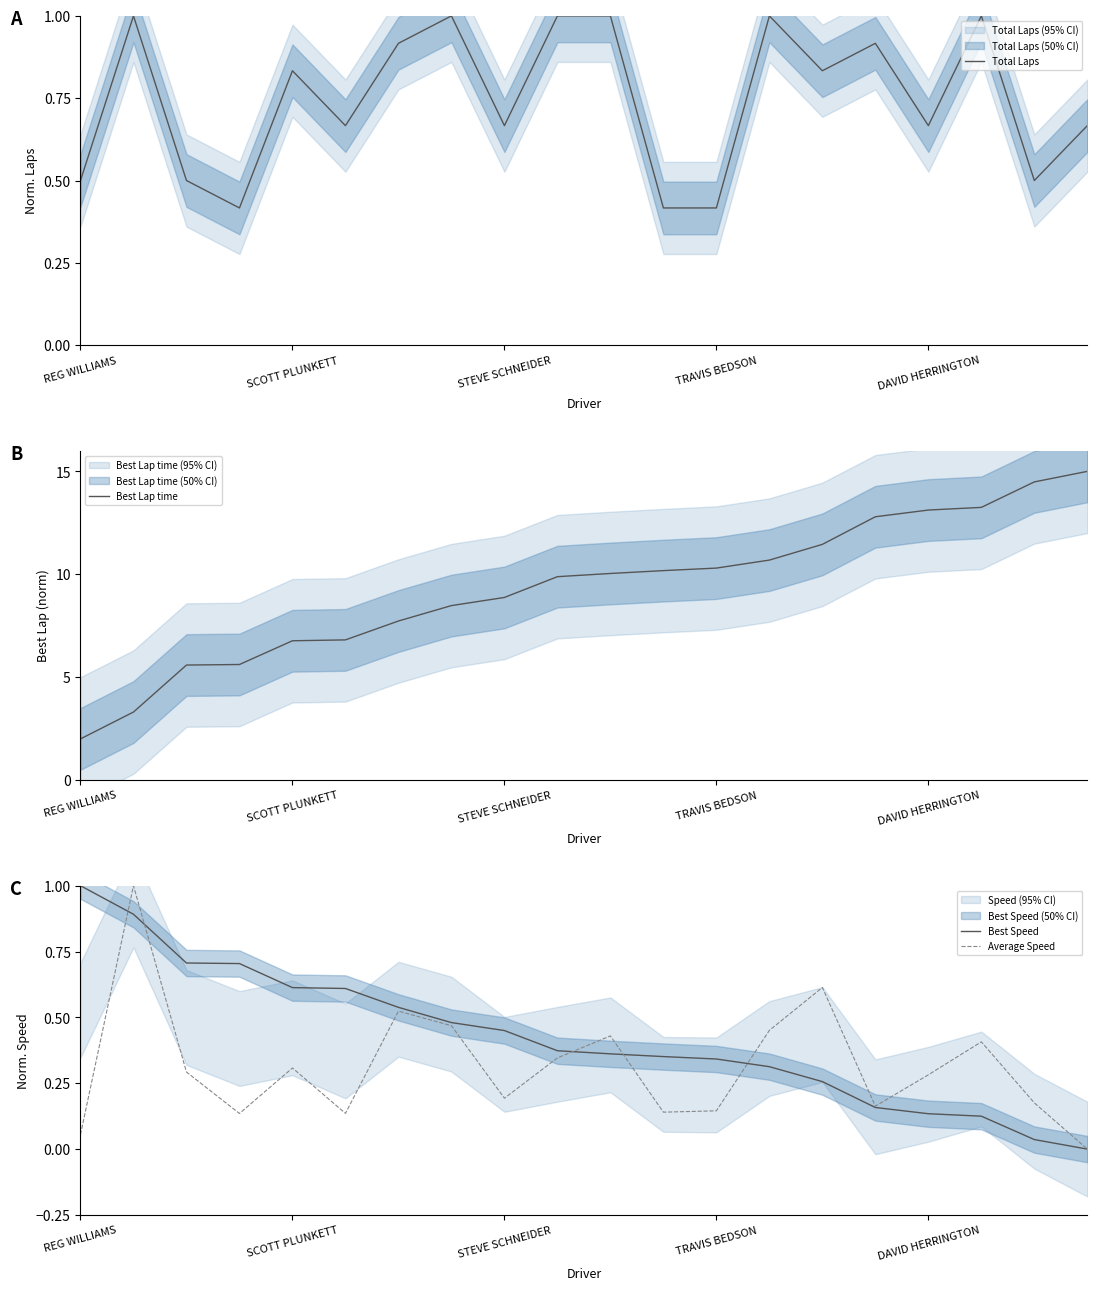

True or false: Best Lap time has more than 1 points higher than both neighbors.

False